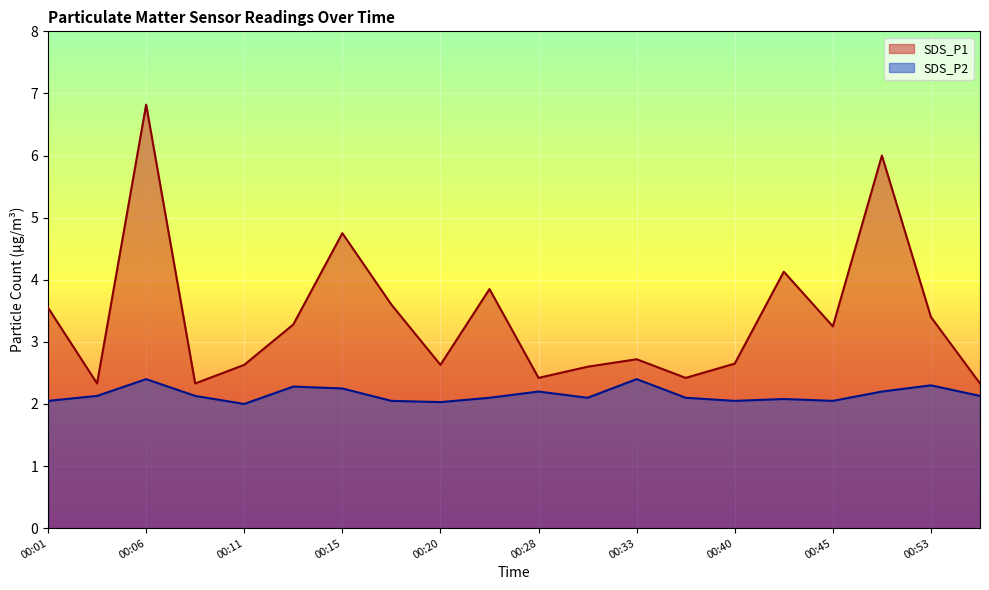

True or false: SDS_P1 and SDS_P2 intersect in this chart.

False